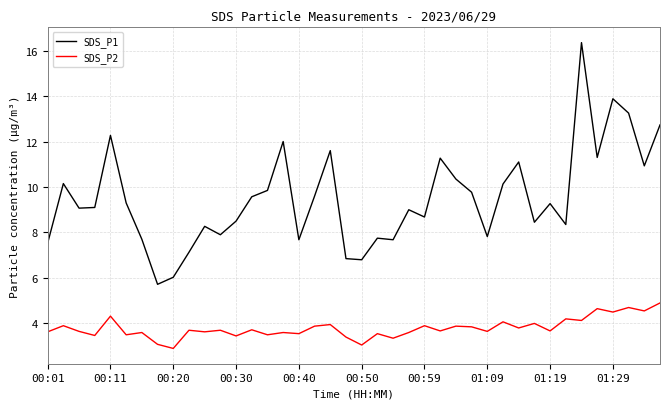

List the series in order of their peak value, lowest first.

SDS_P2, SDS_P1